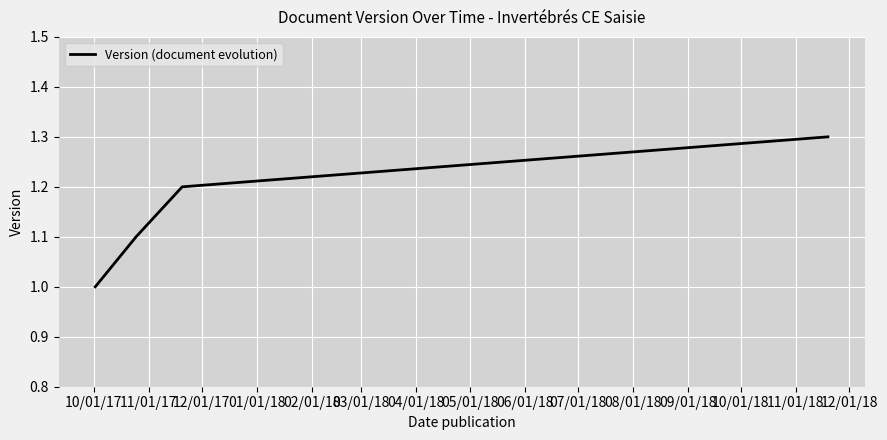

What is the maximum value shown in the chart?

1.3